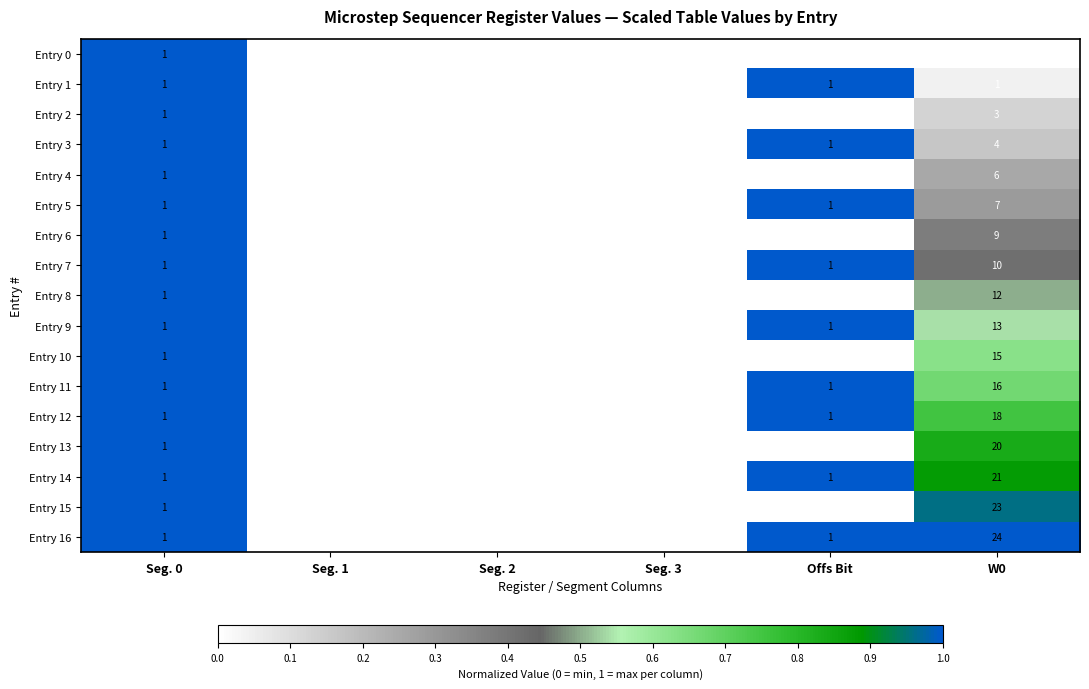

Which series changed the most between Seg. 1 and W0?

Entry 16